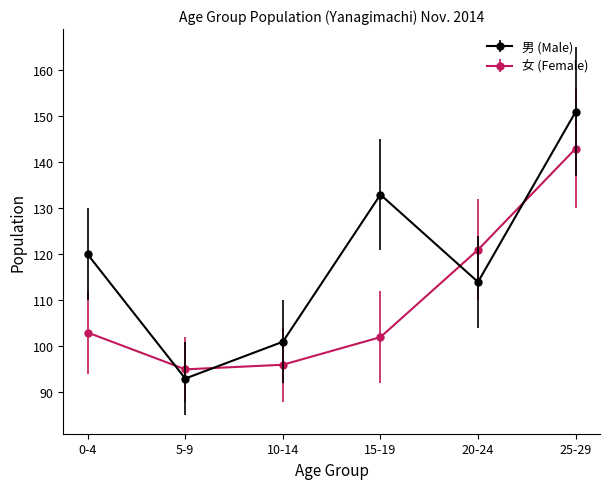

The 男 (Male) series shows 69 at 10-14. True or false?

False